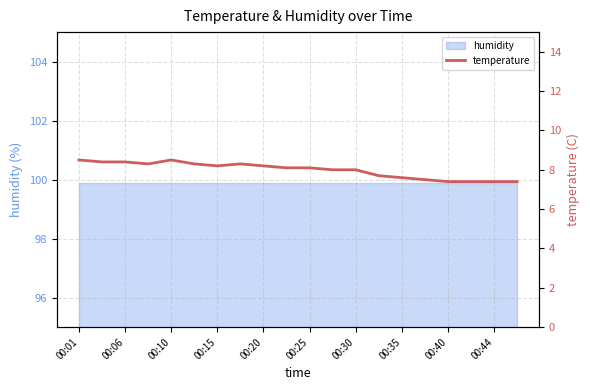

At which label does the data first exceed 8?

00:01